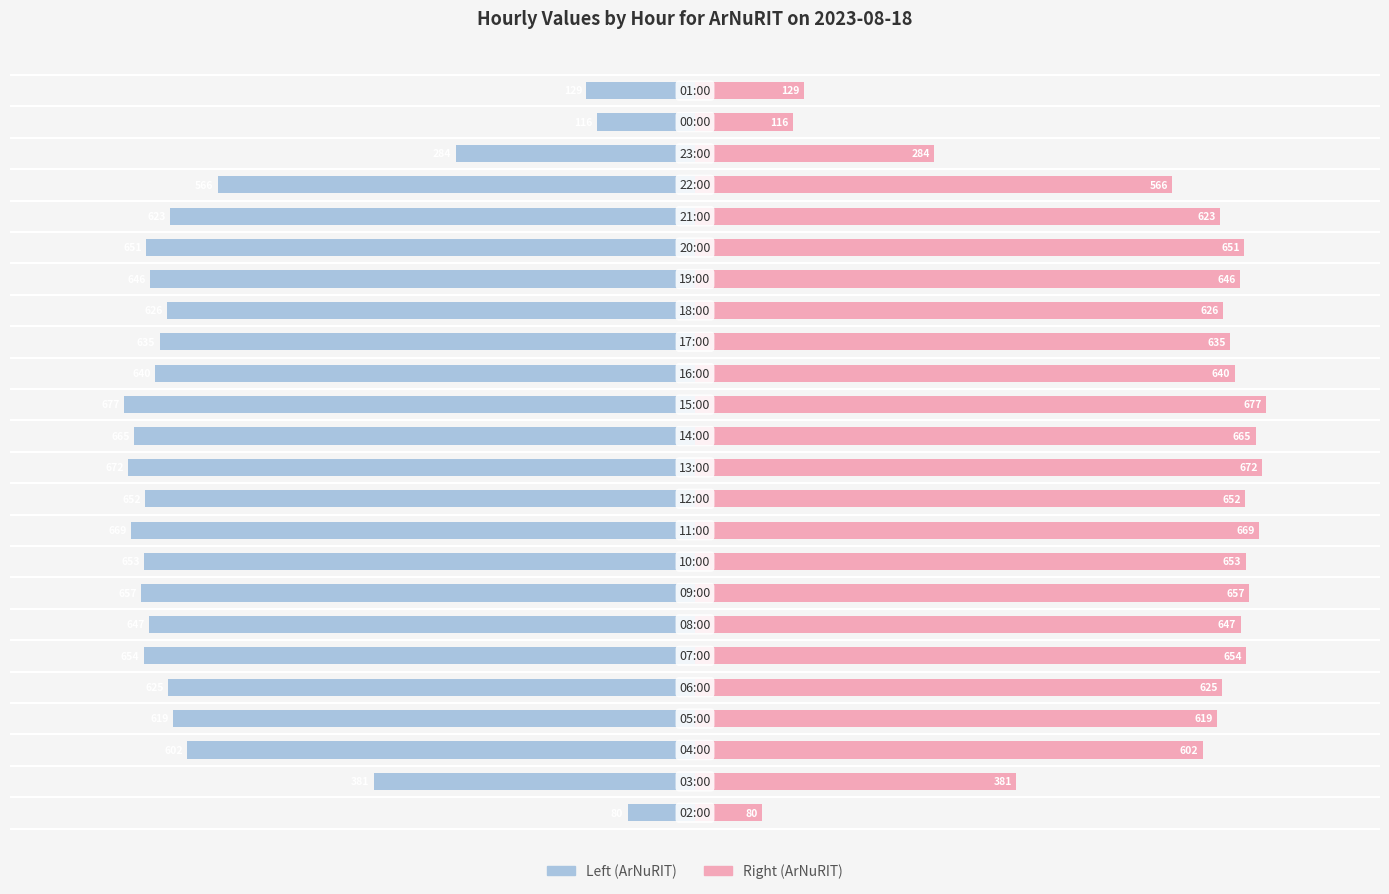

What position from the right is 12?

12